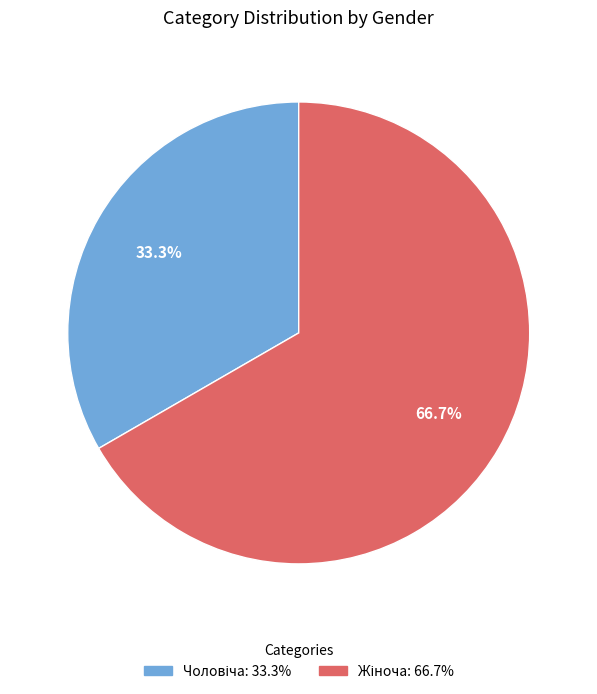

Is there a majority slice in this chart?

Yes